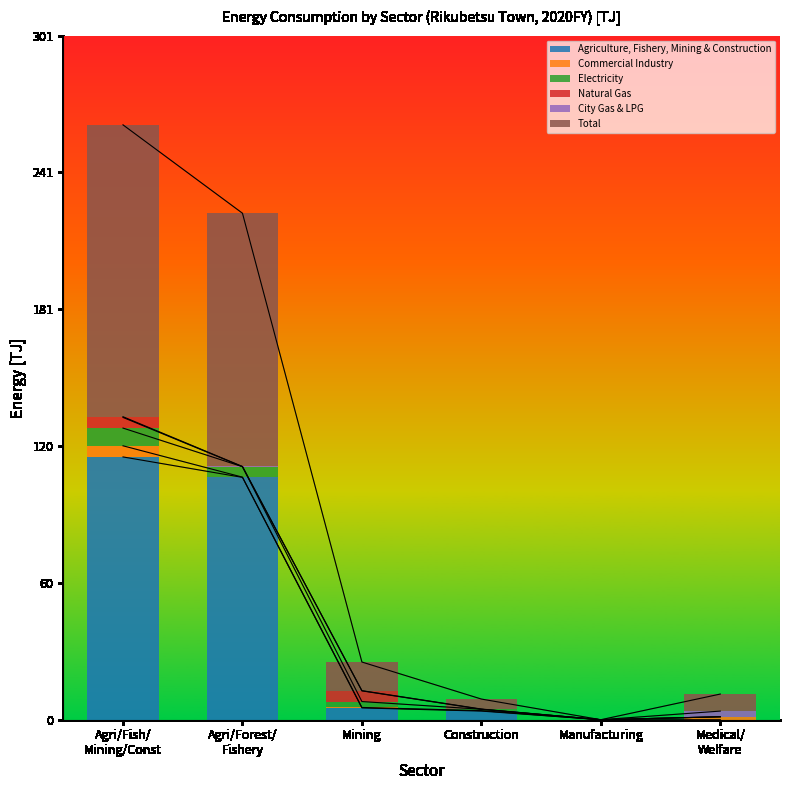

Are the bars horizontal?

No